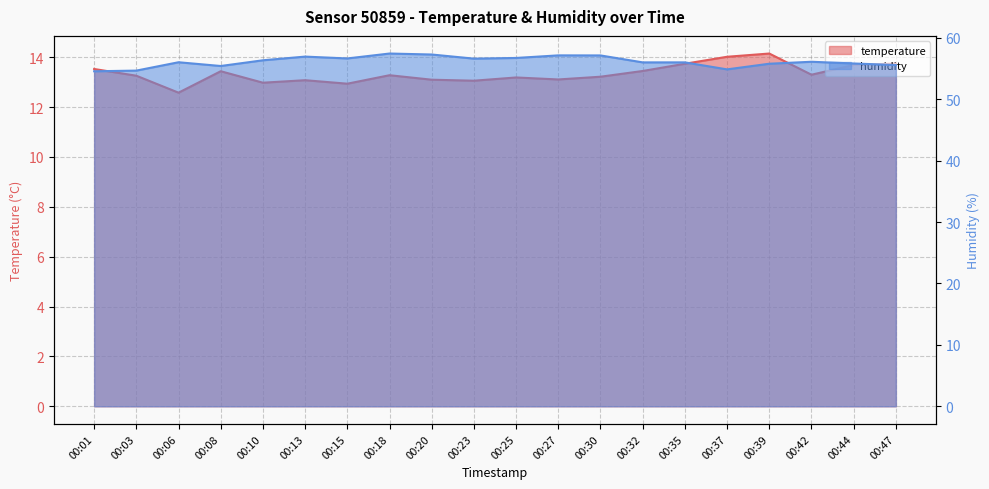

Which series has the widest spread of values?

humidity